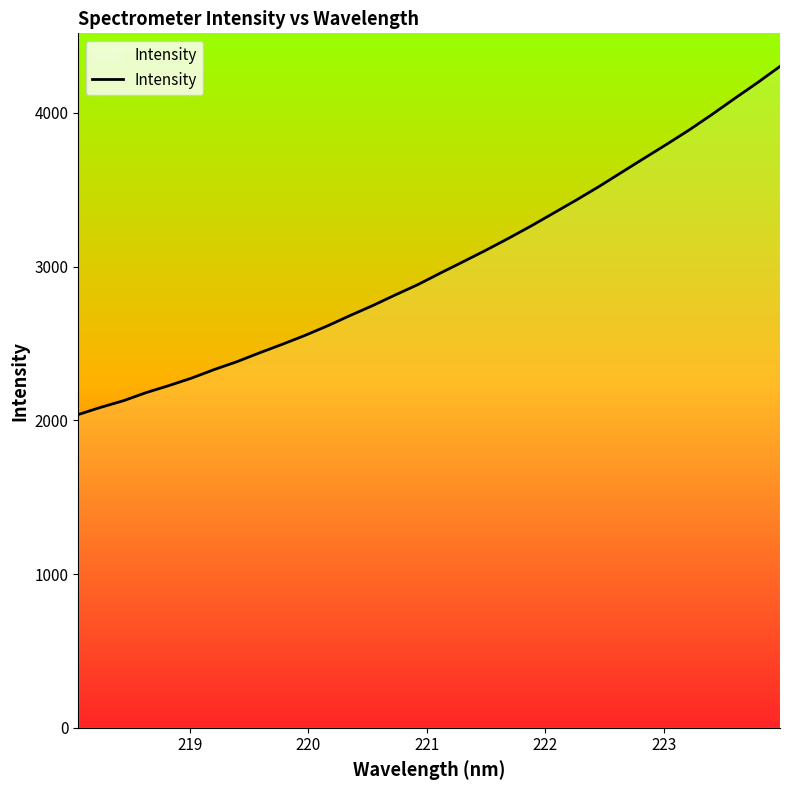

What is the greatest value displayed?

4302.1